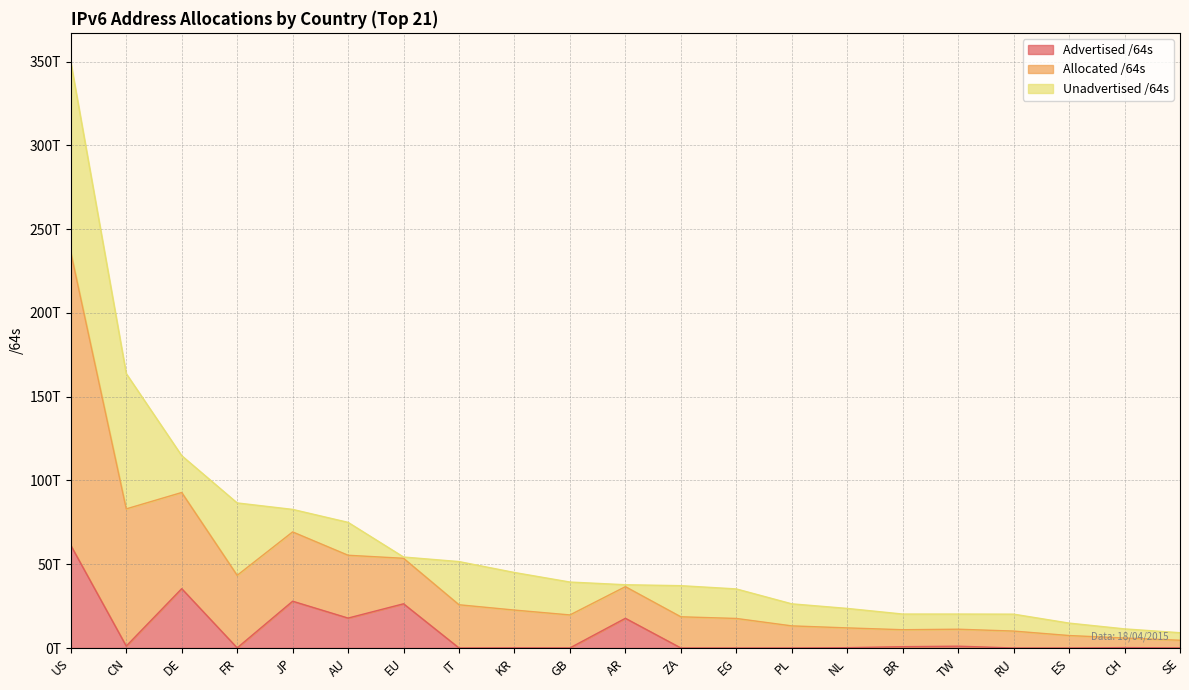

What are all the series names shown in the legend?

Advertised /64s, Allocated /64s, Unadvertised /64s